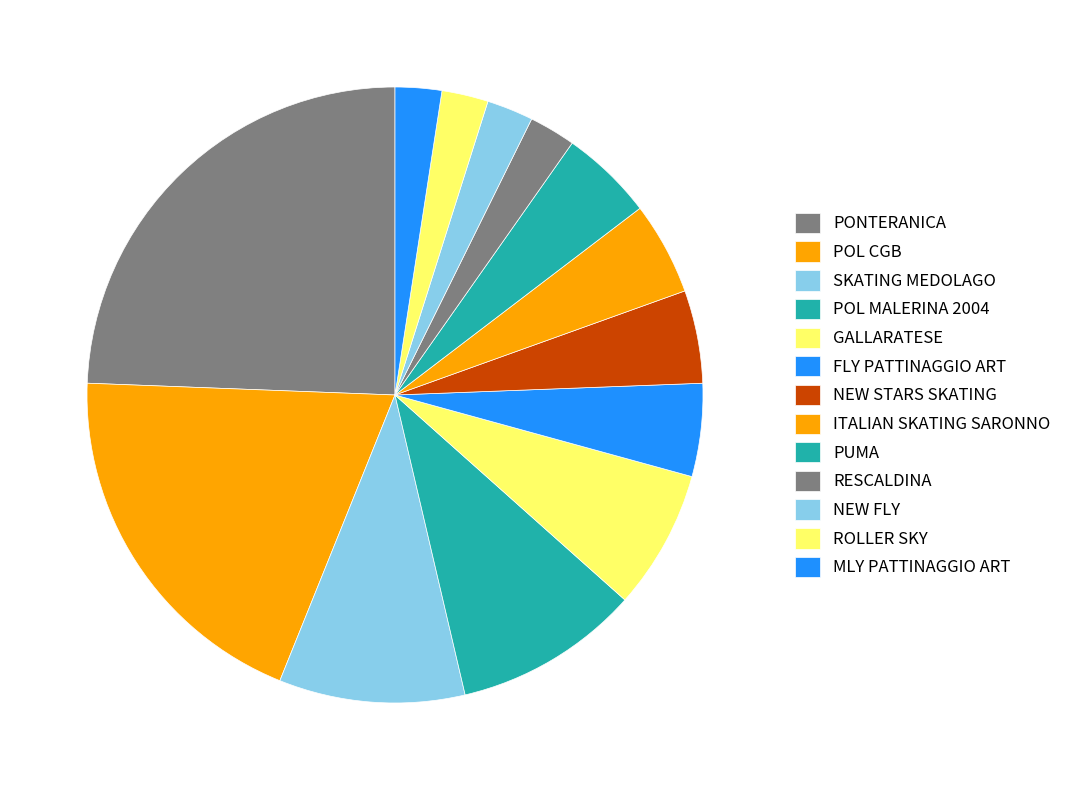

How many slices are in this pie chart?

13